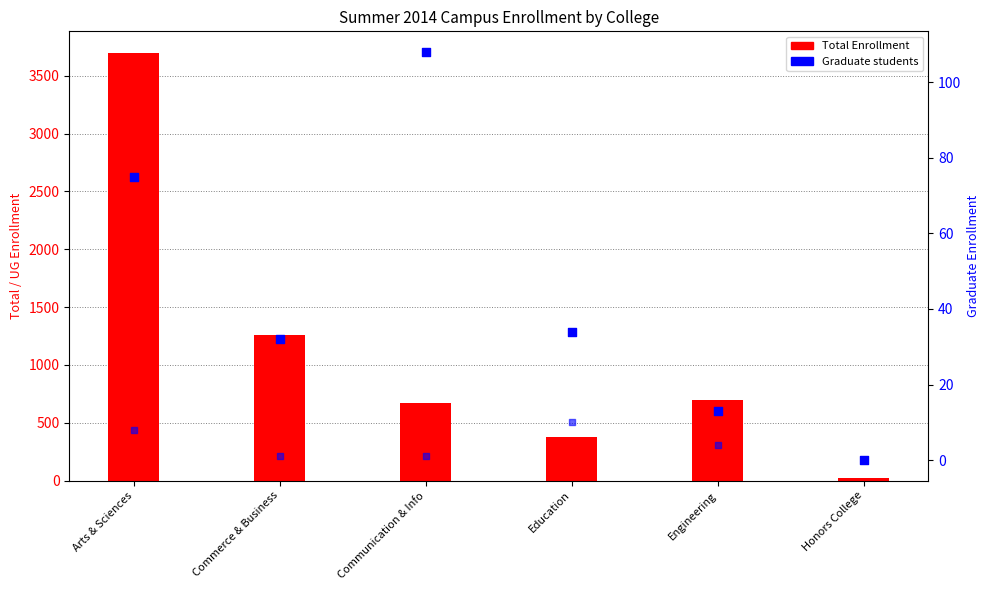

What is the total value across all series at Education?

420